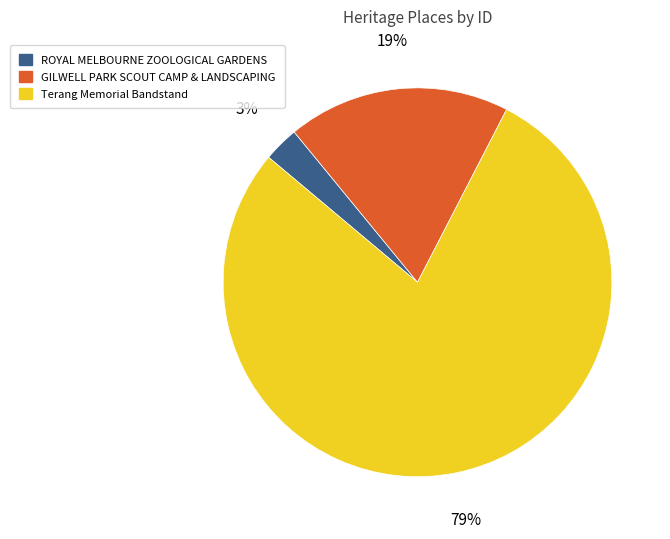

How many slices are in this pie chart?

3